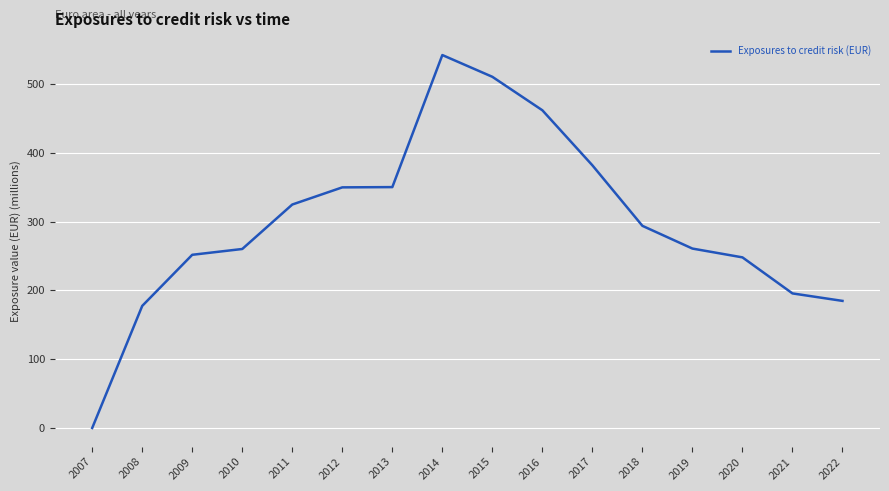

True or false: the data shows 324.7 at 2011.

True